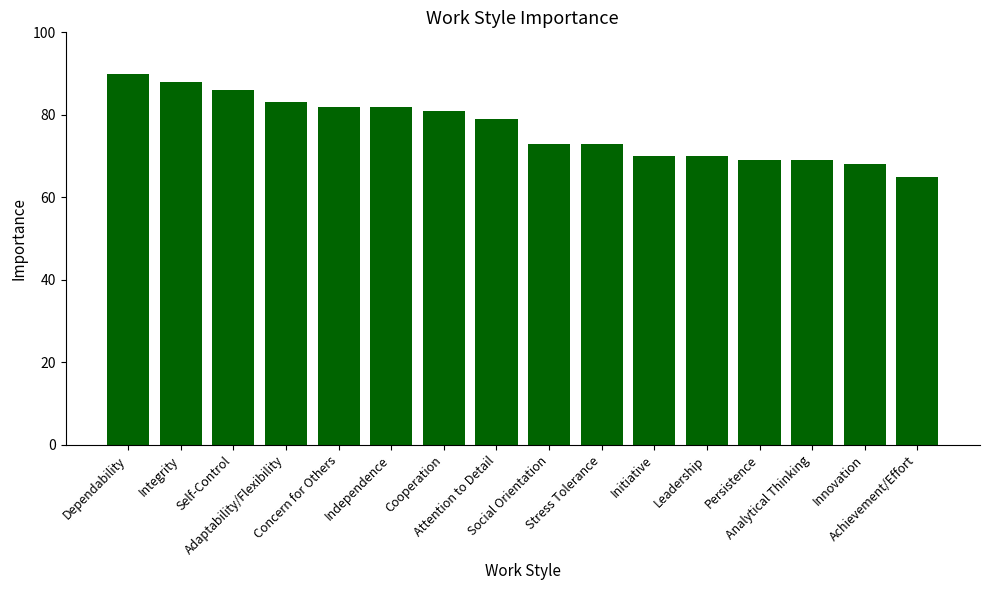

What is the value of the 9th bar from the left?

73